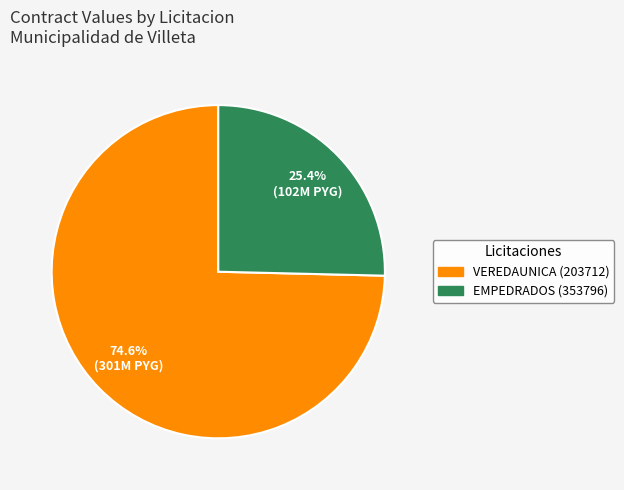

Between EMPEDRADOS (353796) and VEREDAUNICA (203712), which is larger?

VEREDAUNICA (203712)